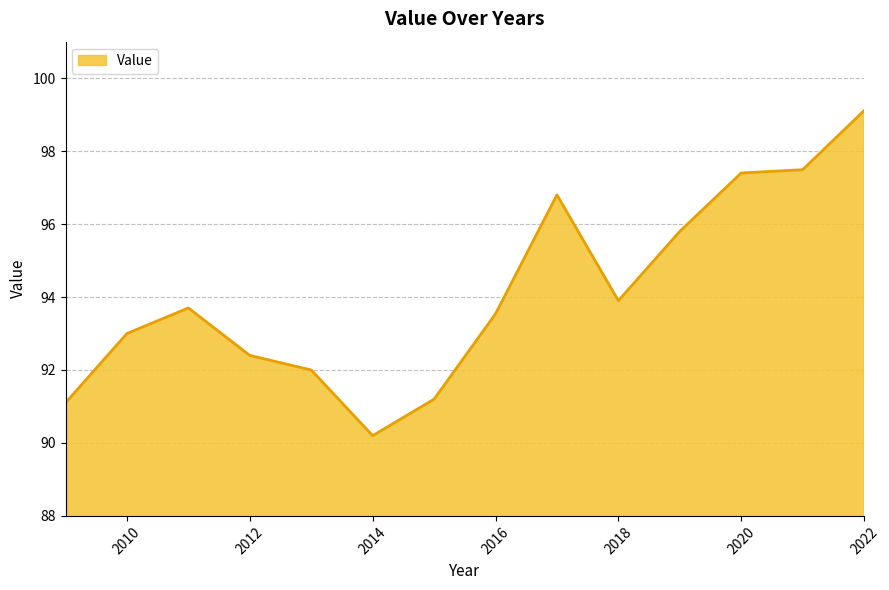

True or false: there are more than 1 points higher than both neighbors.

True